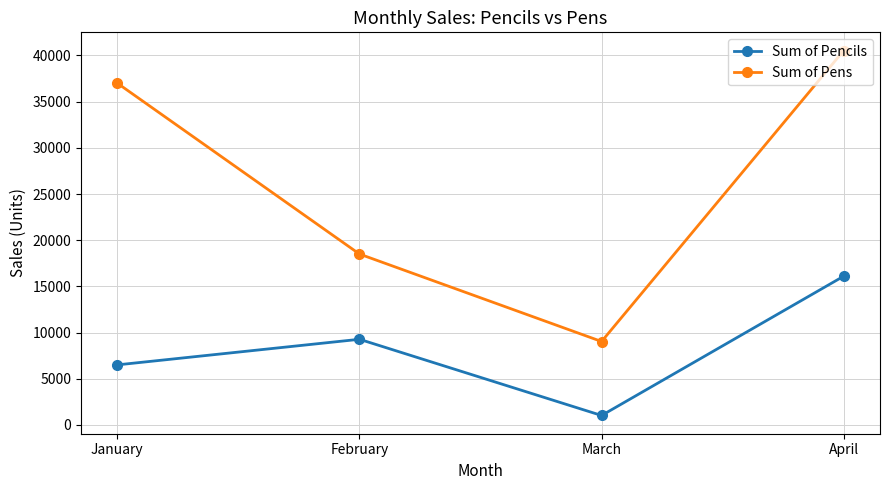

Count the number of data series in this chart.

2